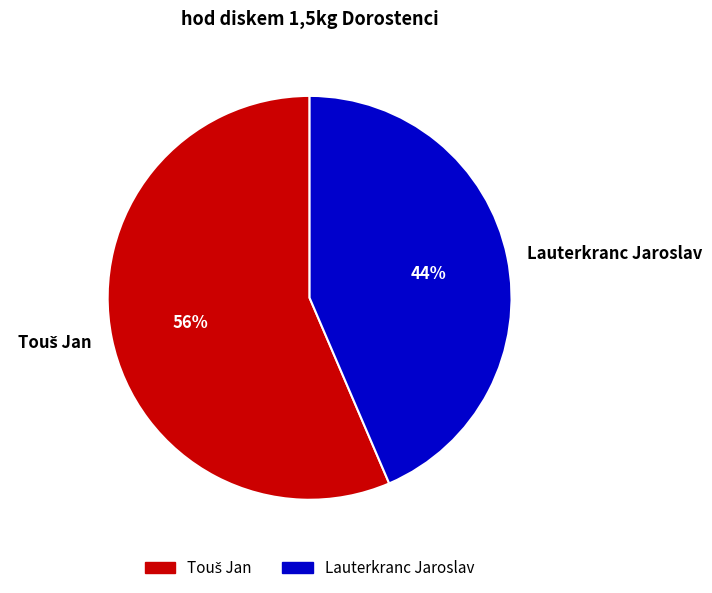

To the nearest percent, what is the average slice percentage?

50%